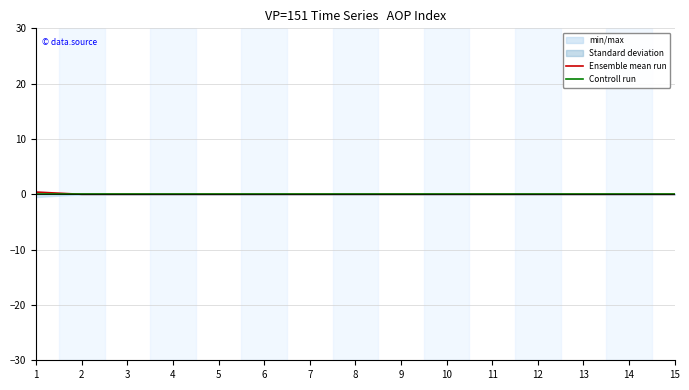

Which series has the largest total across all categories?

Ensemble mean run